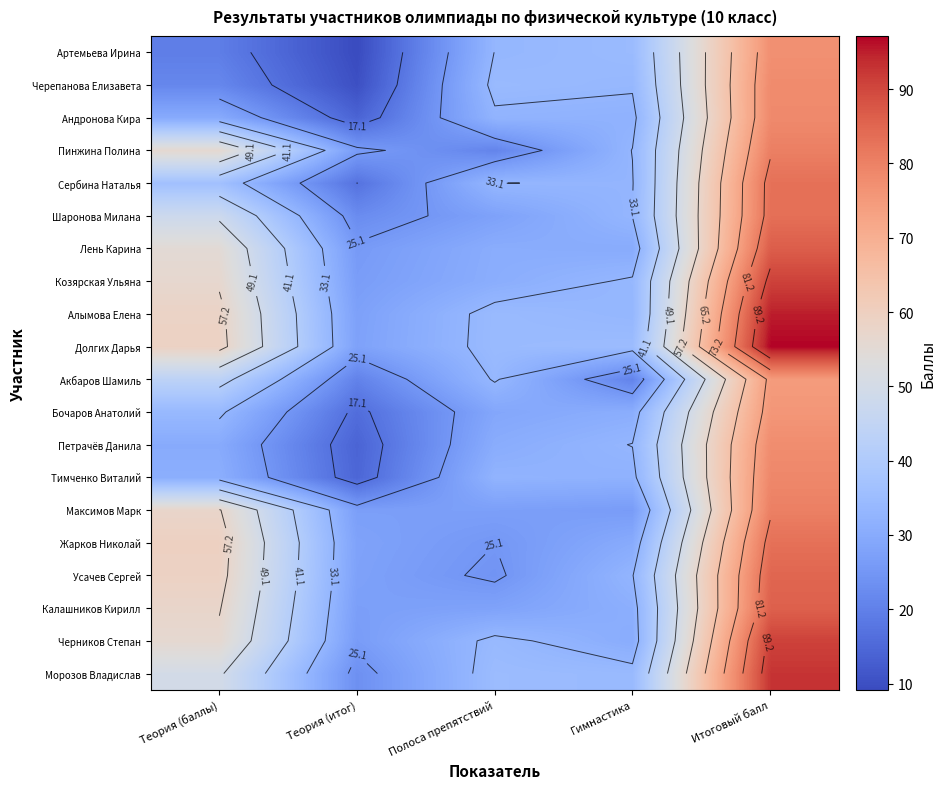

What is the sum of the Алымова Елена values at Теория (итог) and Итоговый балл?

122.5